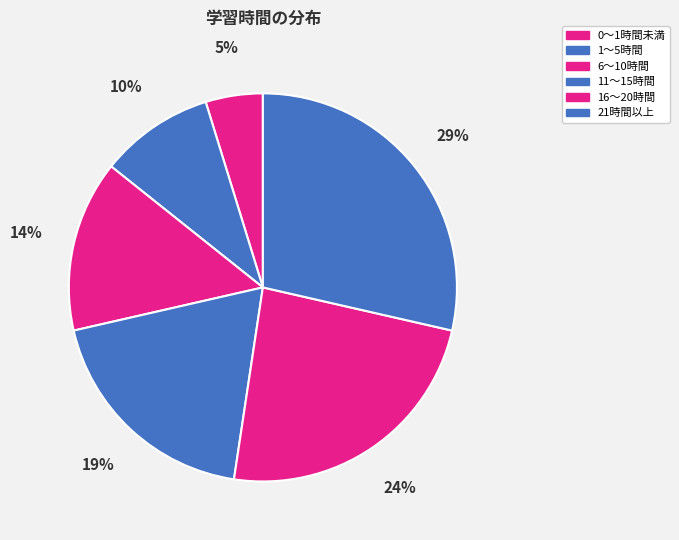

Count the number of slices in the pie.

6